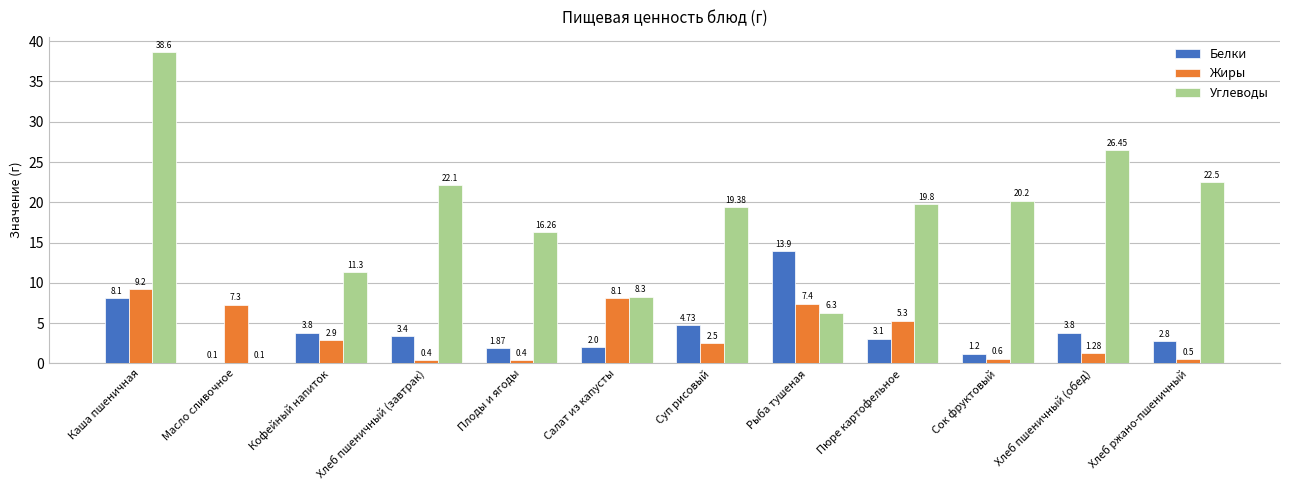

What is the sum of the Углеводы values at Сок фруктовый and Рыба тушеная?

26.5